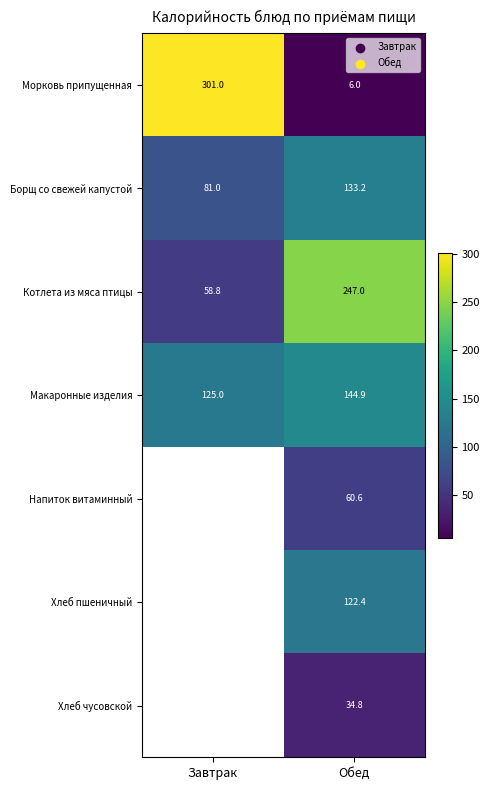

True or false: Хлеб пшеничный has a value of 43.2 at Обед.

False